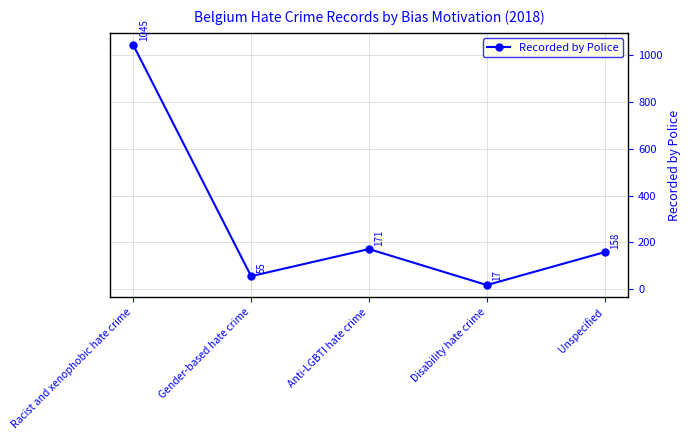

What is the greatest value displayed?

1045